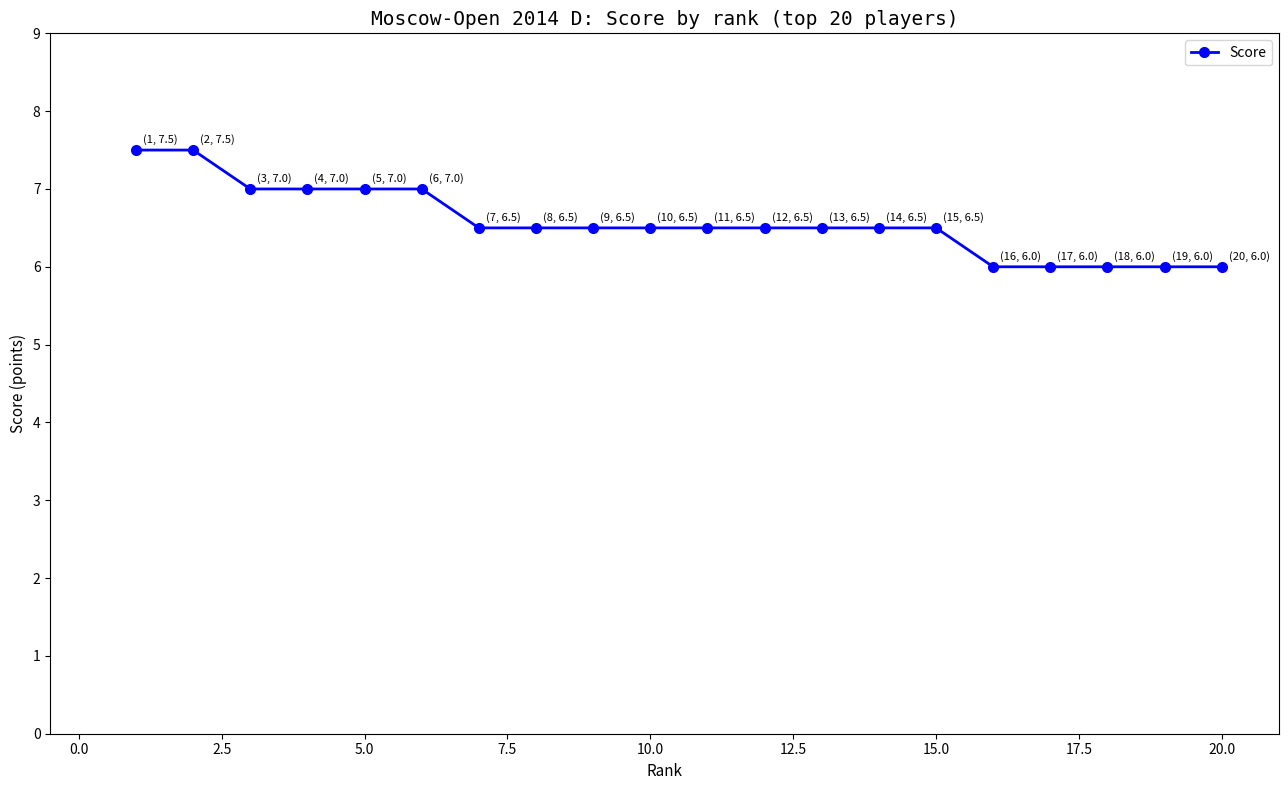

Reading right to left, transcribe all the data shown in this chart.

6.0	6.0	6.0	6.0	6.0	6.5	6.5	6.5	6.5	6.5	6.5	6.5	6.5	6.5	7.0	7.0	7.0	7.0	7.5	7.5